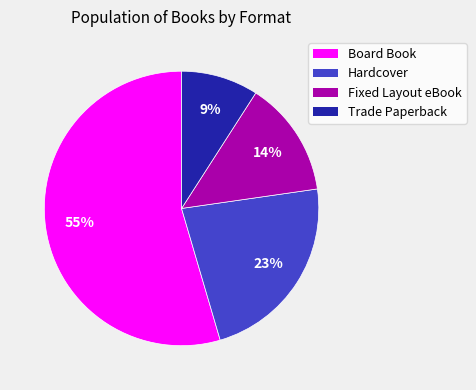

To the nearest percent, what percentage of the pie is Fixed Layout eBook?

14%